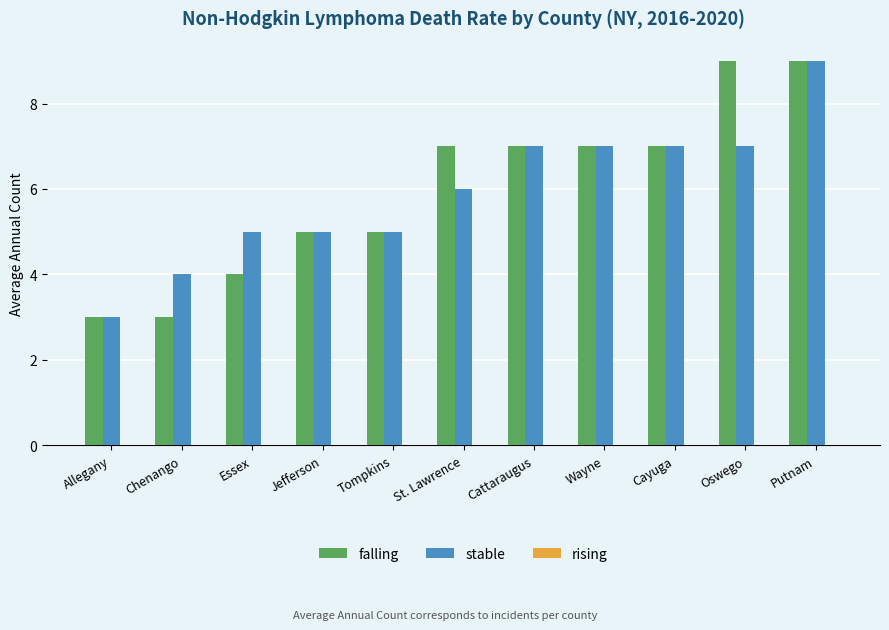

At which category is the sum across all series the highest?

Putnam